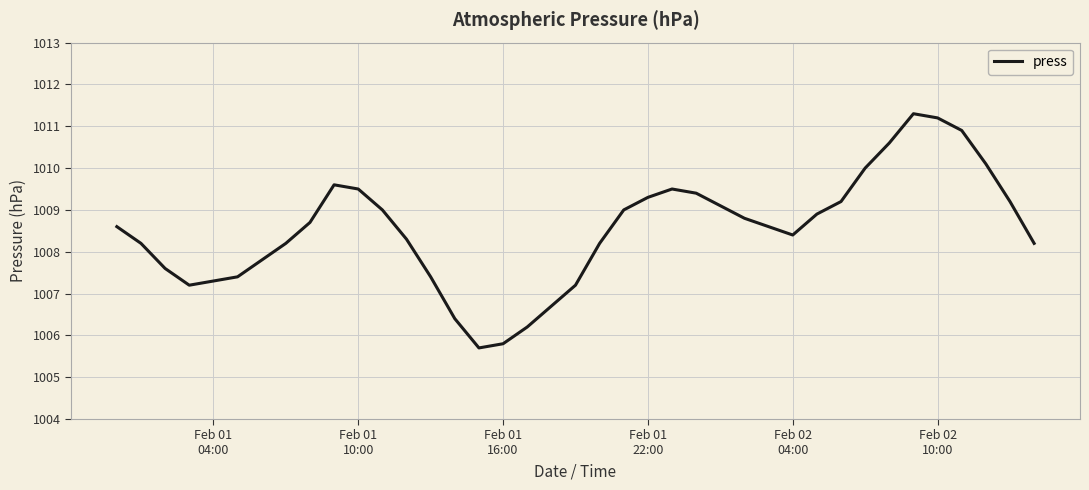

Reading right to left, list all the values displayed in this chart.

1008.2	1009.2	1010.1	1010.9	1011.2	1011.3	1010.6	1010.0	1009.2	1008.9	1008.4	1008.6	1008.8	1009.1	1009.4	1009.5	1009.3	1009.0	1008.2	1007.2	1006.7	1006.2	1005.8	1005.7	1006.4	1007.4	1008.3	1009.0	1009.5	1009.6	1008.7	1008.2	1007.8	1007.4	1007.3	1007.2	1007.6	1008.2	1008.6